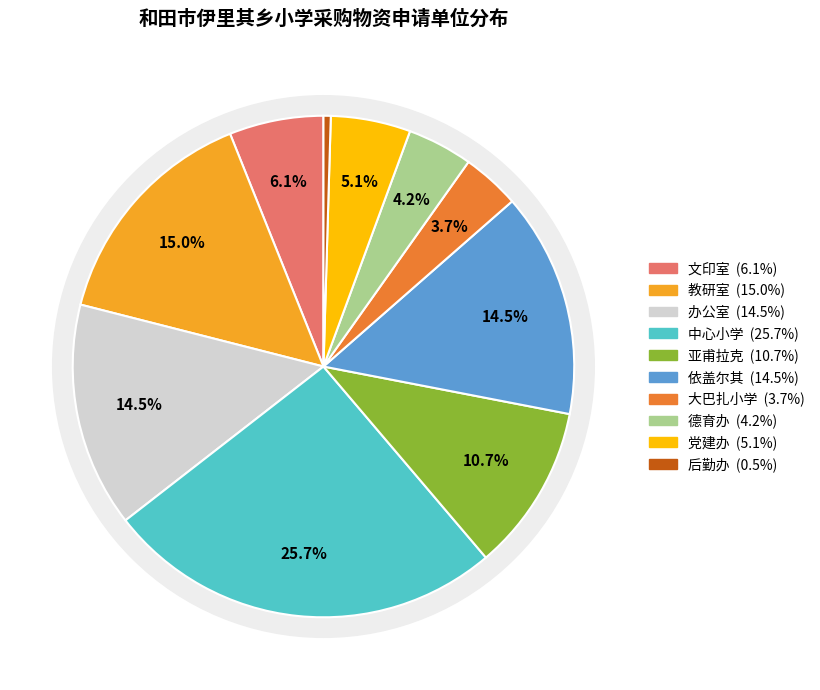

What percentage do 党建办 and 中心小学 together represent?

30.8%